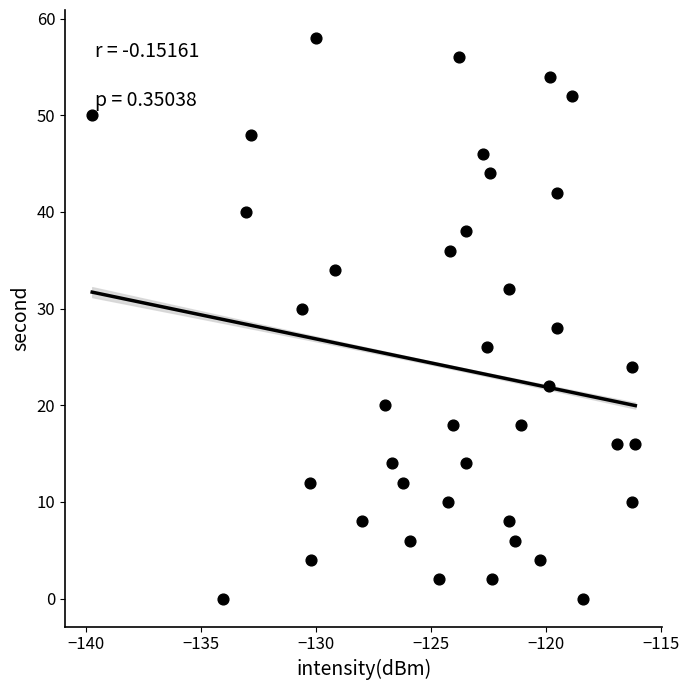

What is the range of Y values (max minus min)?

58